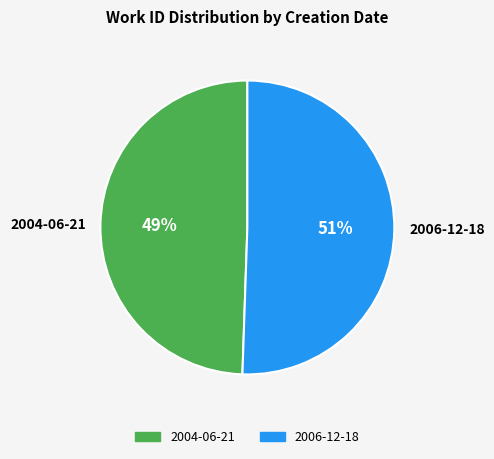

What is the largest slice in the pie chart?

2006-12-18